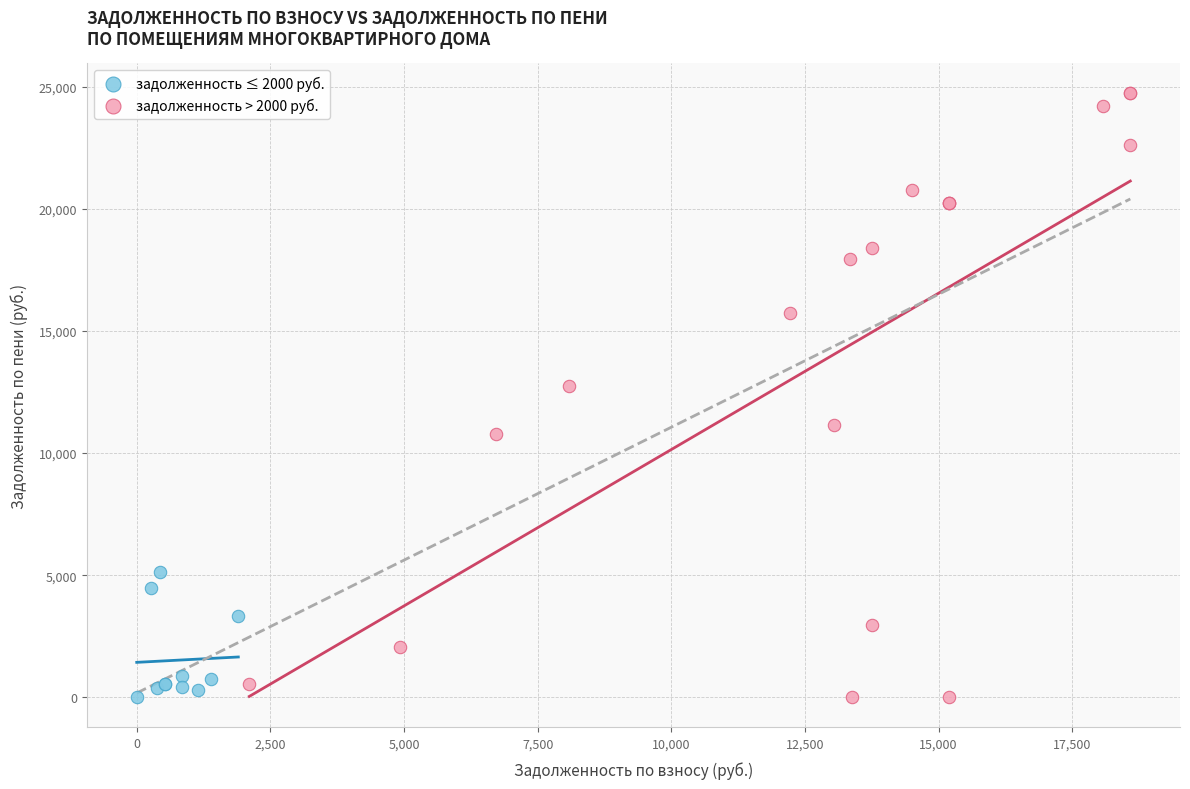

Which series has the widest spread of Y values?

задолженность > 2000 руб.